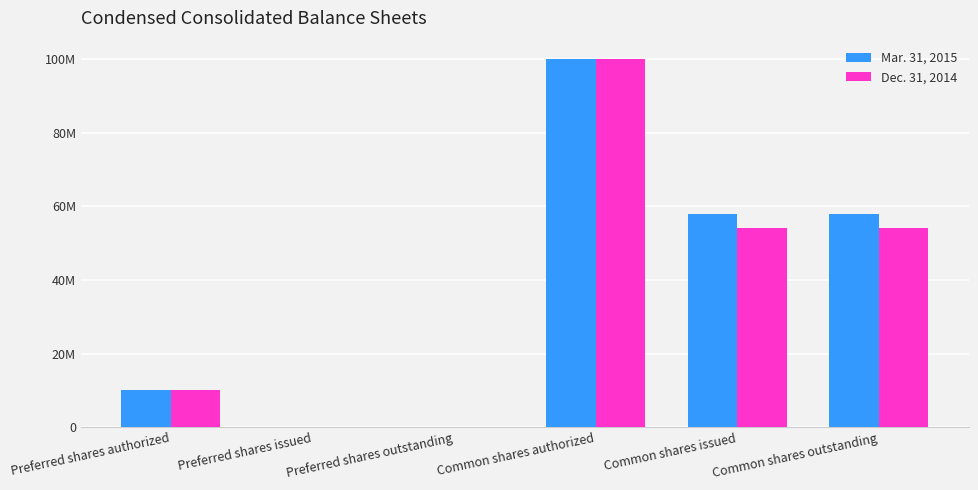

What are all the series names shown in the legend?

Mar. 31, 2015, Dec. 31, 2014